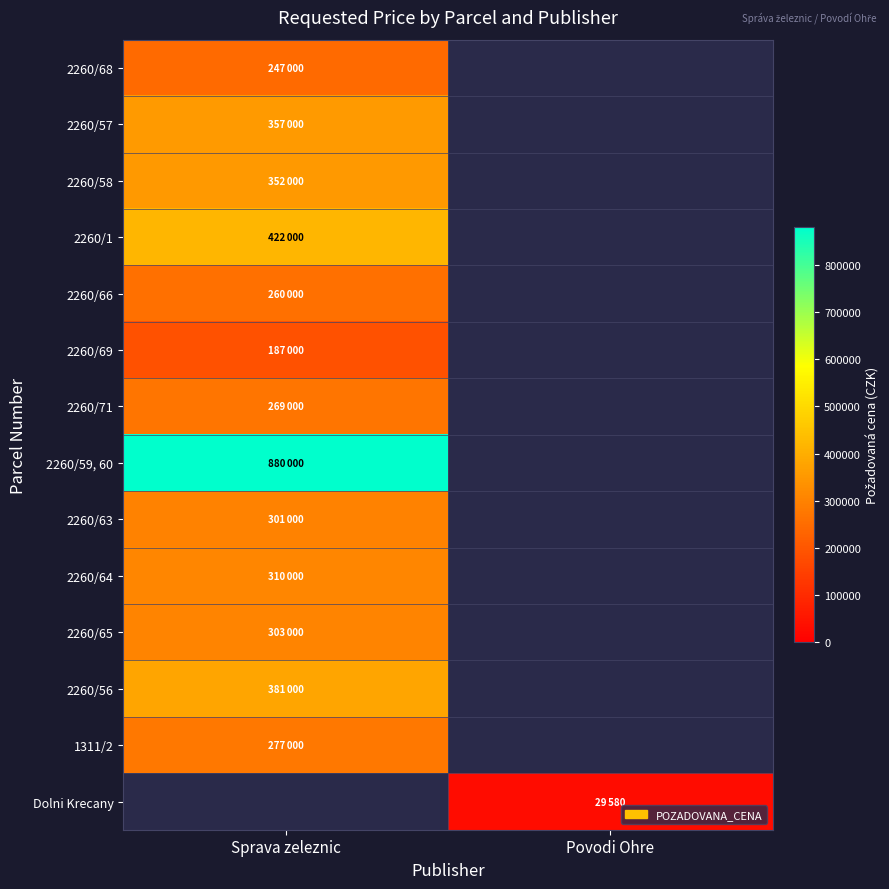

Which label corresponds to the largest value in the chart?

Sprava zeleznic